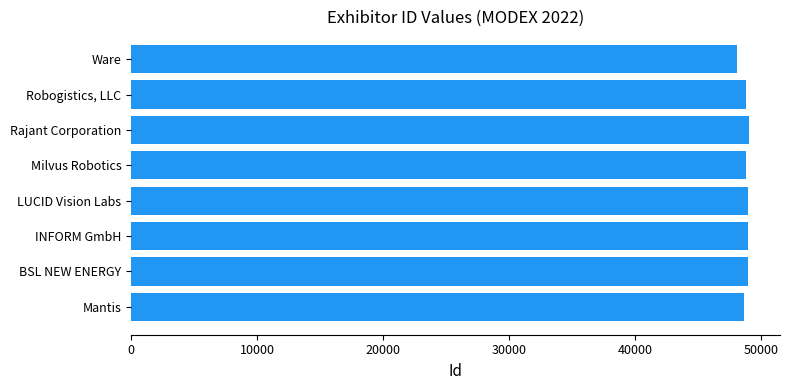

What is the sum of the values at Rajant Corporation and Mantis?

97610